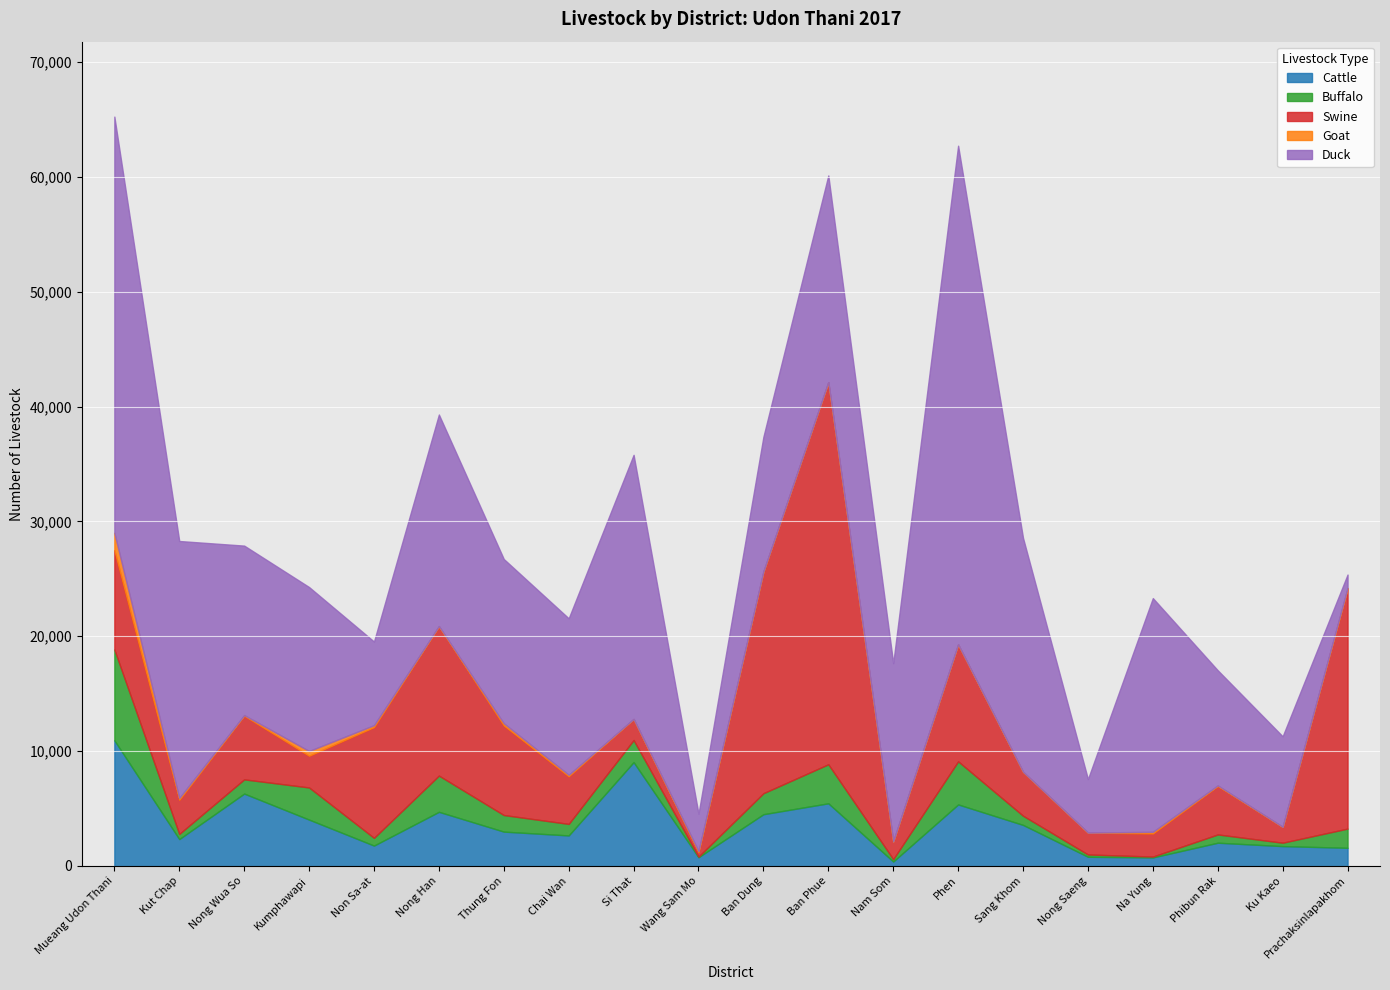

What is the average value of the Buffalo series?

1679